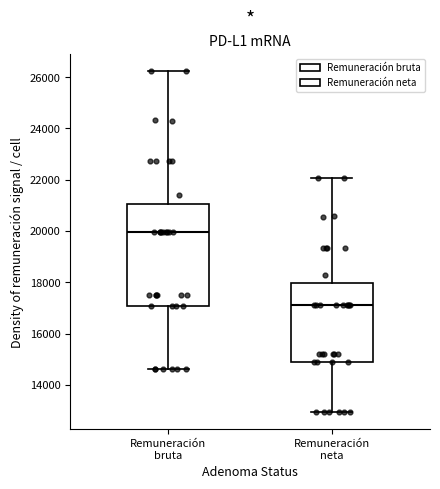

Reading left to right, read every box against the y-axis: the position of its median line, the range the box covers, and the ends of its whiskers. The values are not printed on the chart, so give them approximately, as read against the axis.

Remuneración bruta: median 20000, box 17000 to 21000, whiskers 14600 to 26200
Remuneración neta: median 17200, box 14800 to 18000, whiskers 13000 to 22000